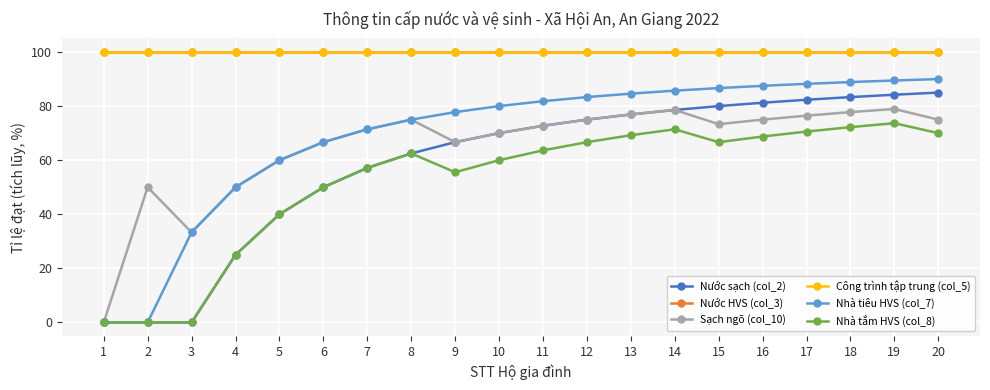

At how many categories does at least one series exceed 61?

20